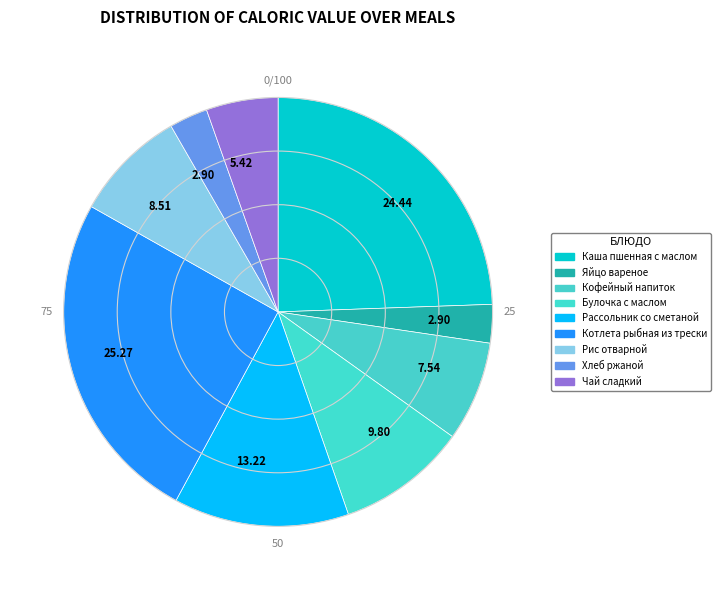

How many segments does this pie chart have?

9